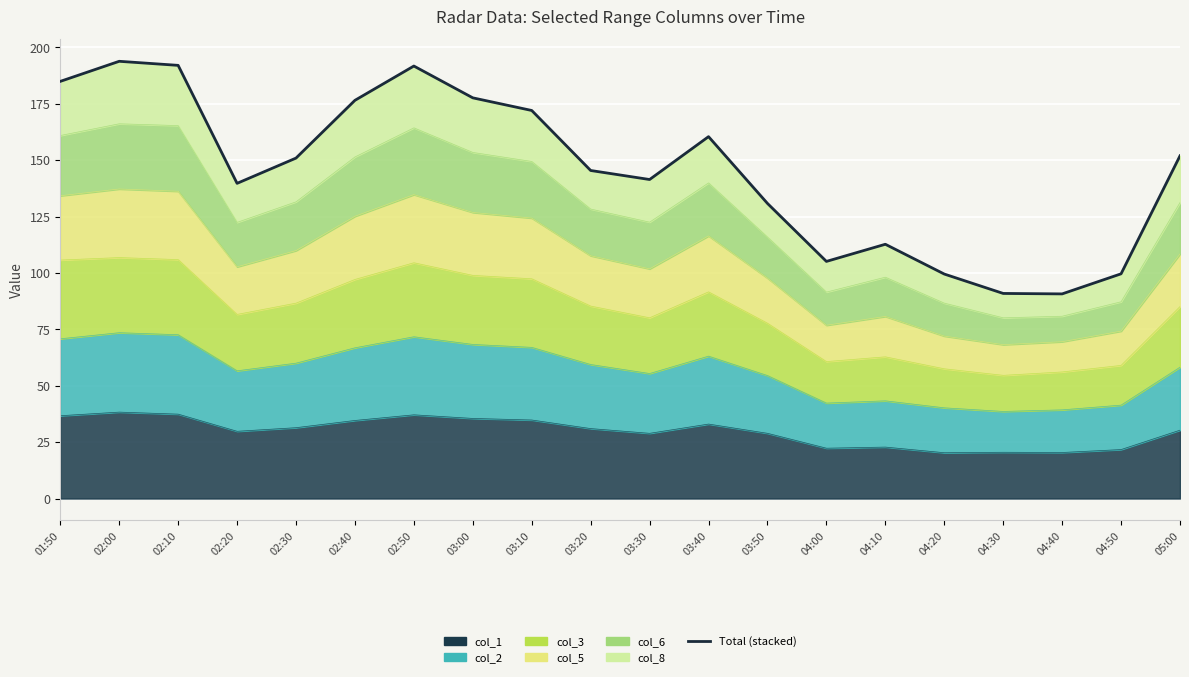

Count the number of categories in the chart.

20